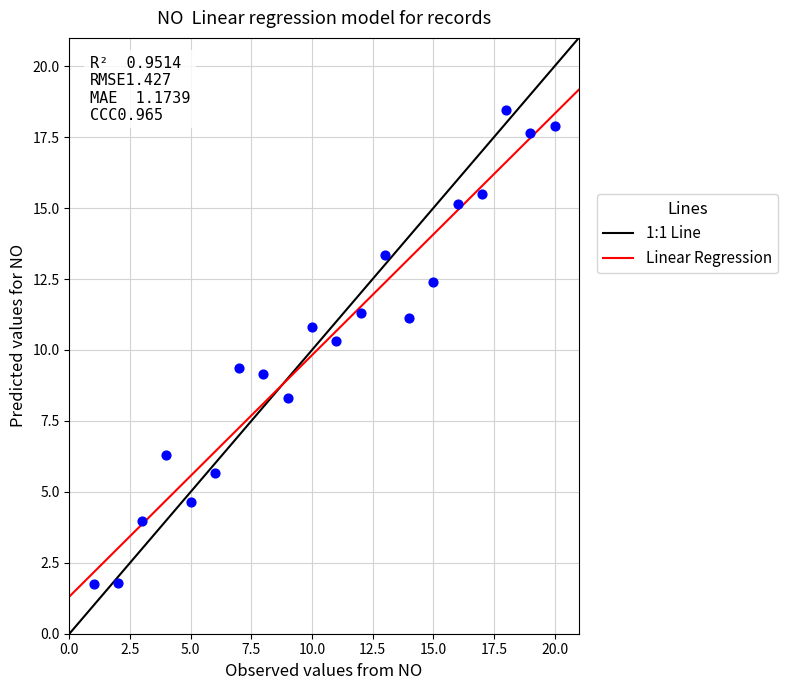

What is the range of Y values (max minus min)?

16.7